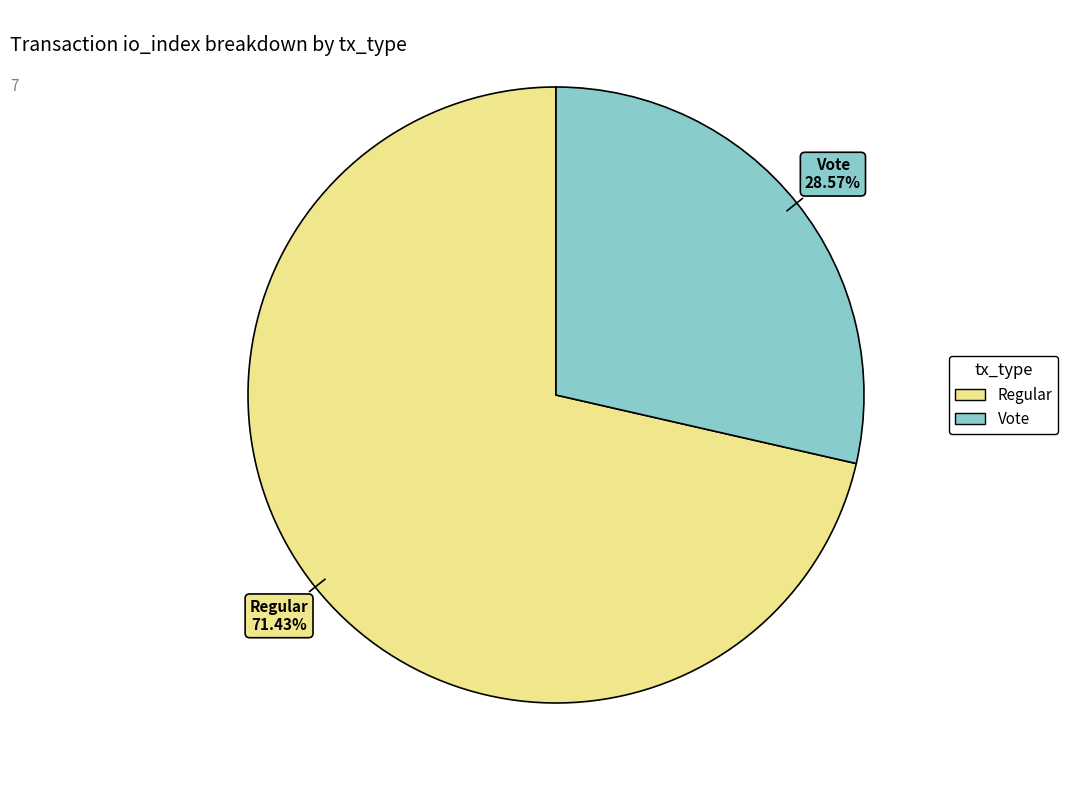

Count the number of slices in the pie.

2